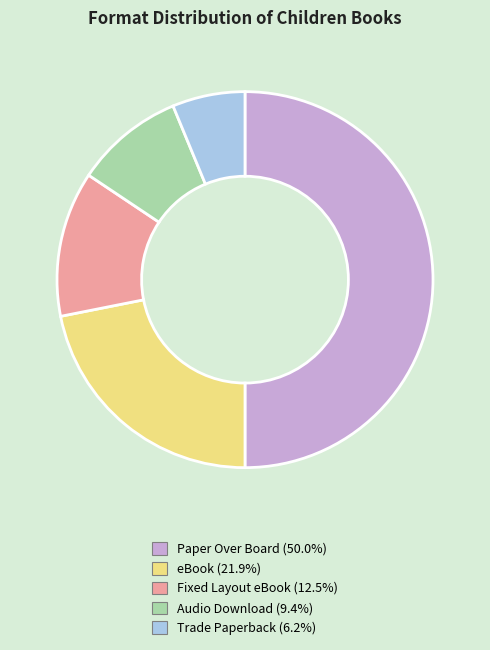

True or false: Fixed Layout eBook accounts for 25% of the total.

False